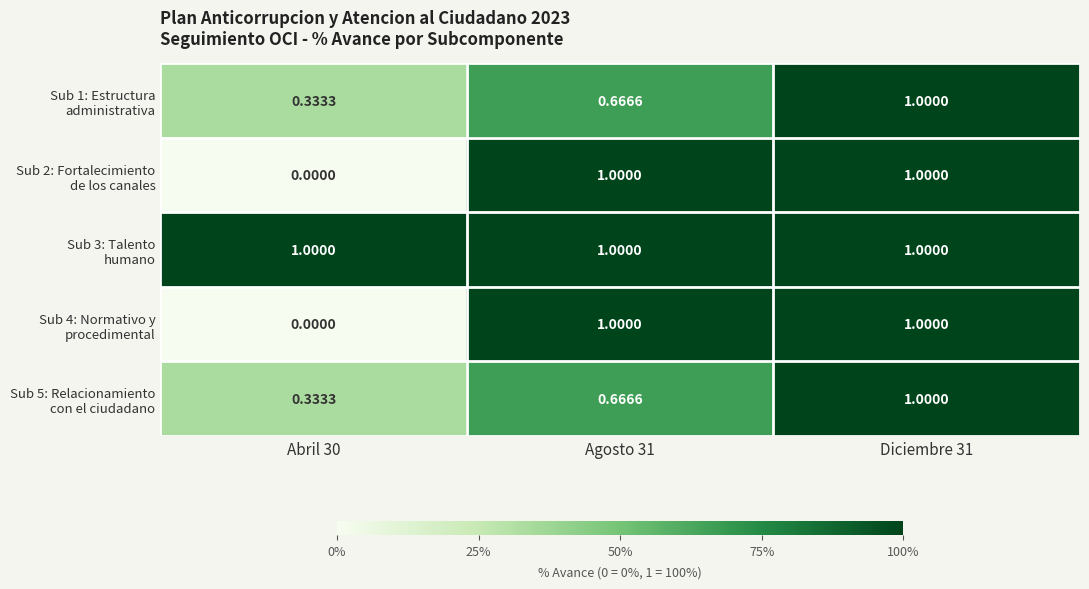

How many categories are shown in the chart?

3